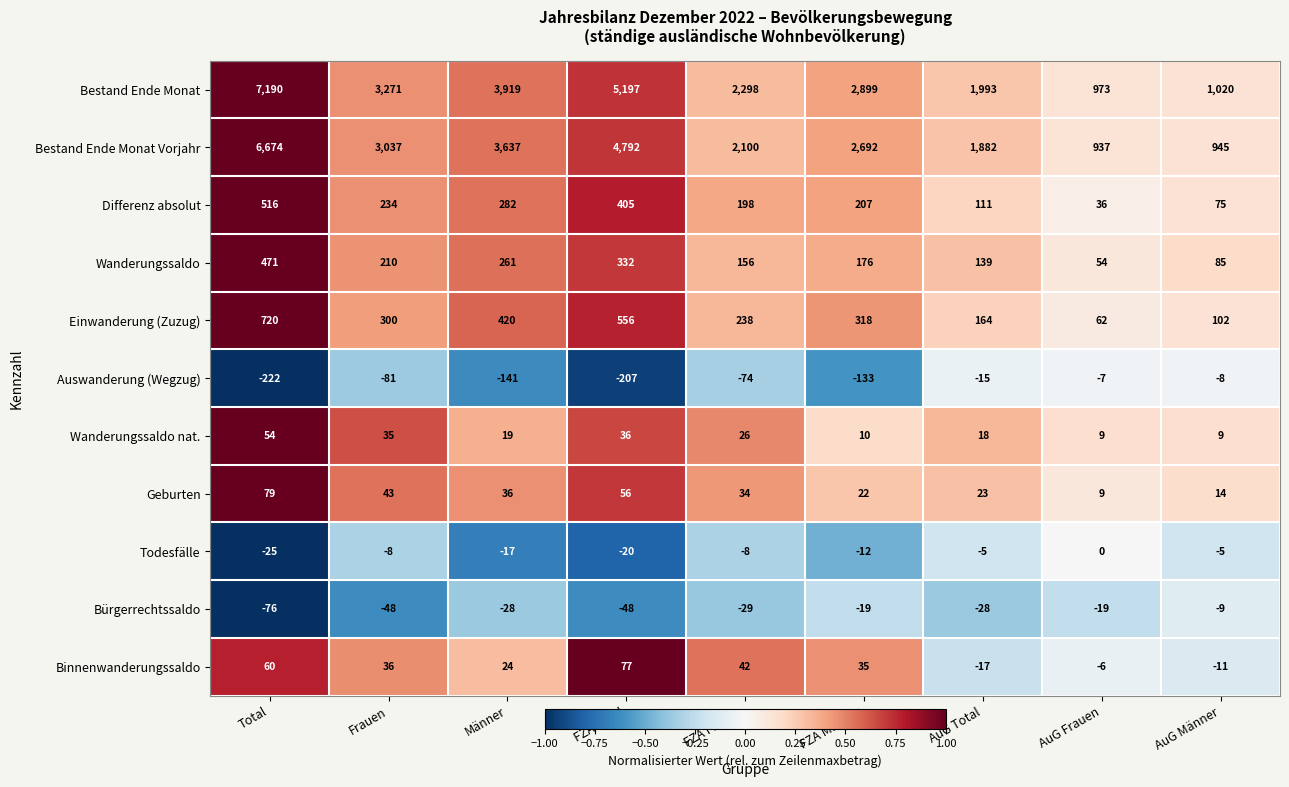

What is the minimum value for Wanderungssaldo nat.?

9